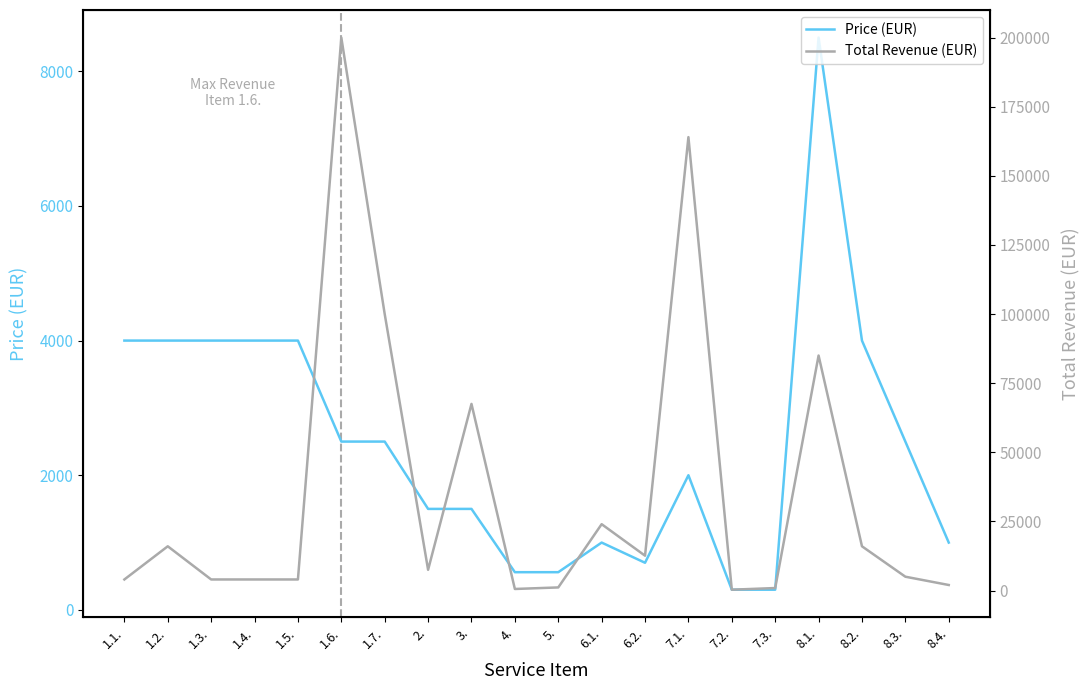

Where is Price (EUR) nearest to the value 4400?

1.1.